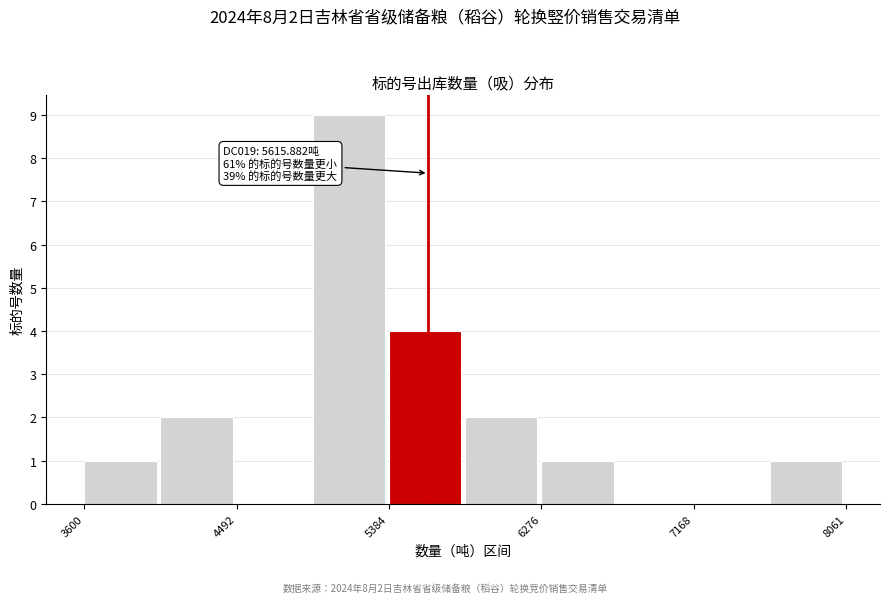

Which range on the x-axis has the tallest bar?

4900 to 5400